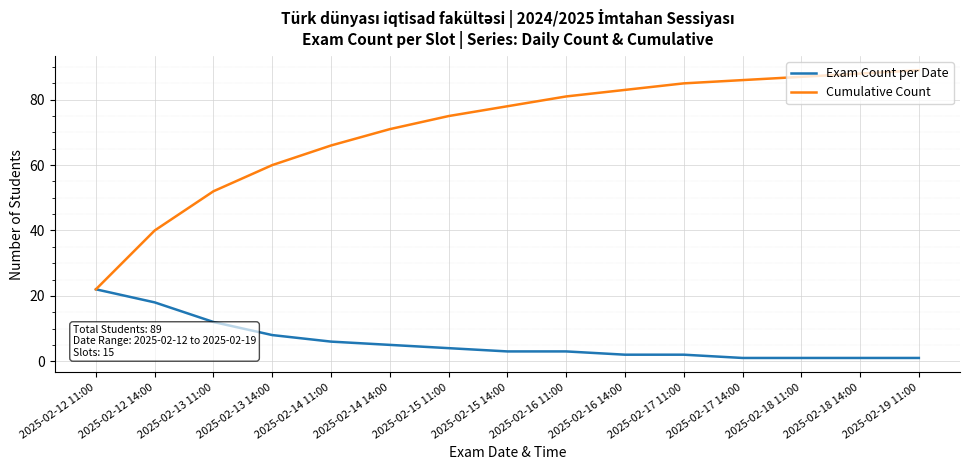

Which series changed the most between 2025-02-13 14:00 and 2025-02-18 11:00?

Cumulative Count